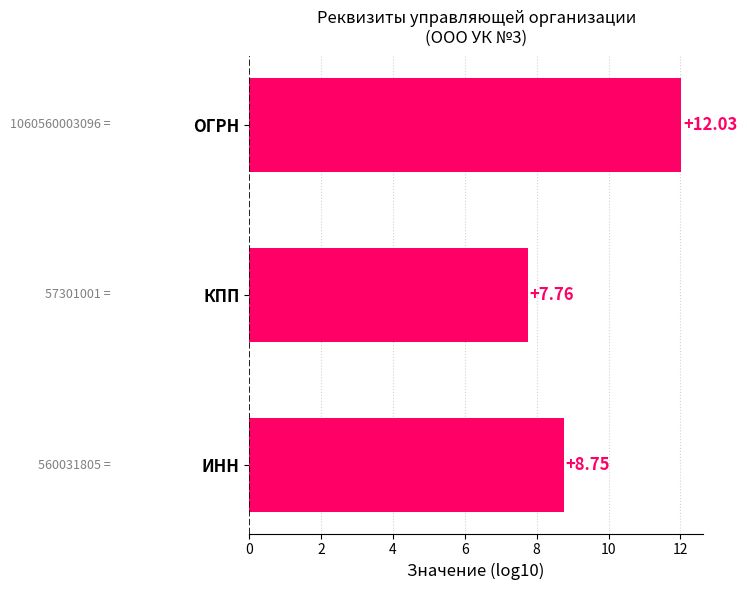

List the labels in order of value, smallest first.

КПП, ИНН, ОГРН